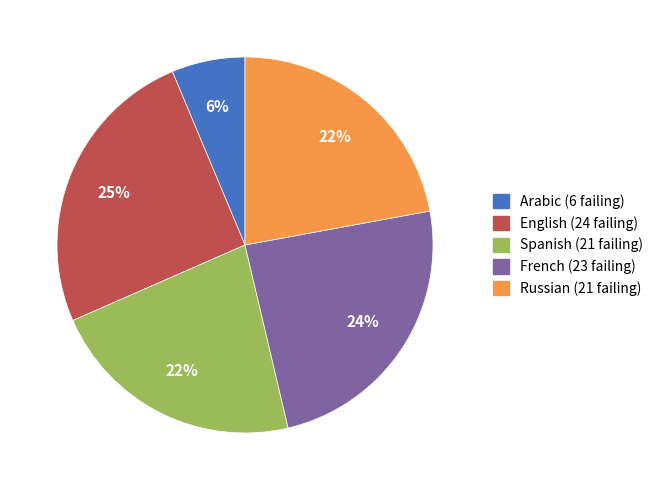

Count the number of slices in the pie.

5